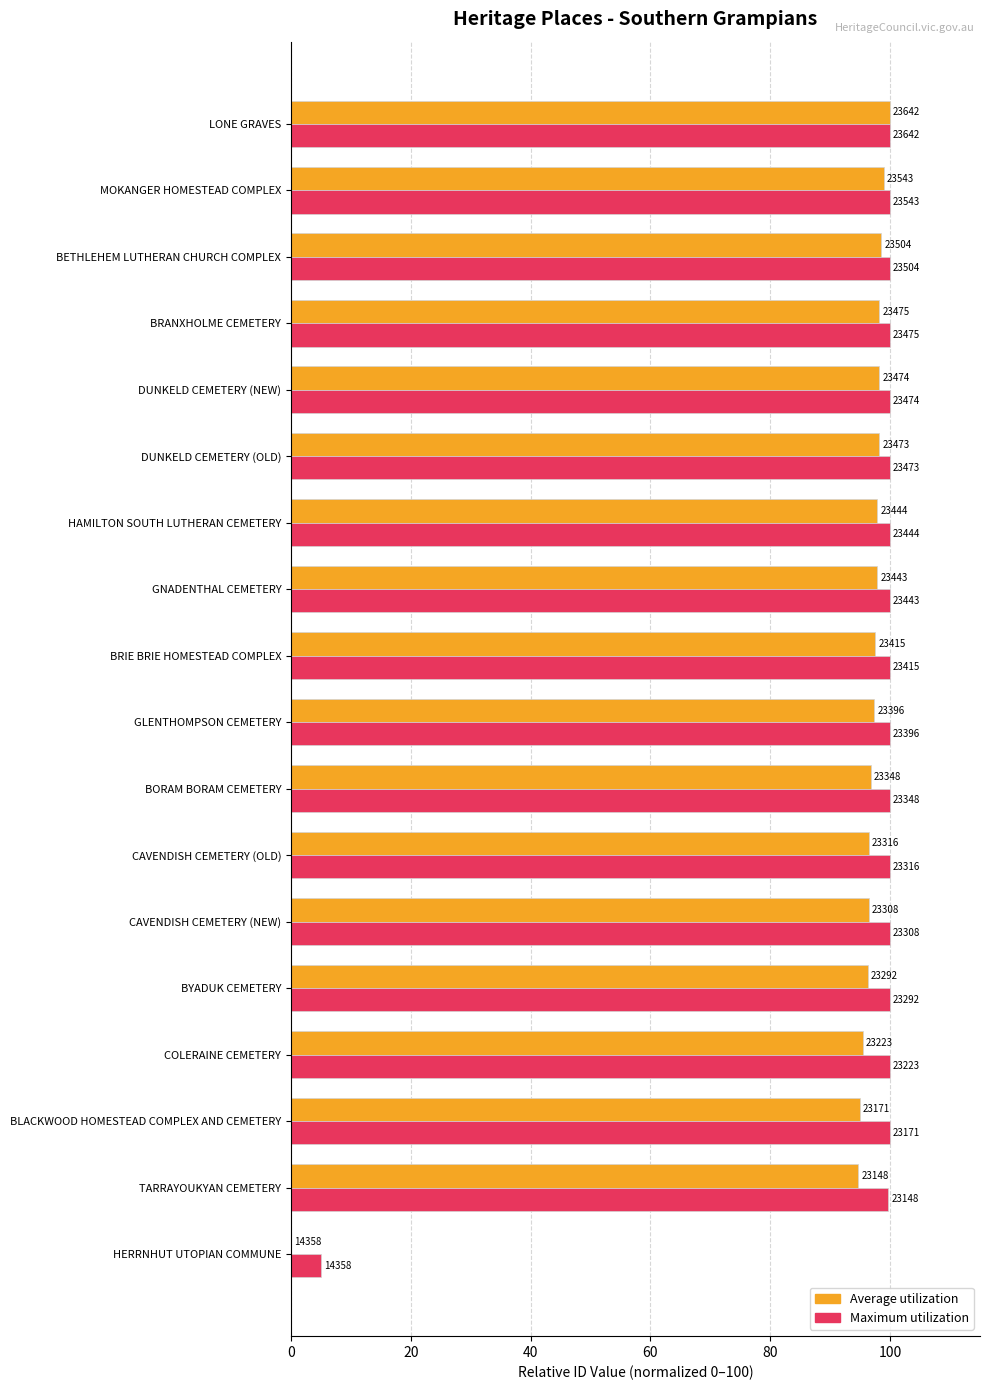

What are all the series names shown in the legend?

Average utilization, Maximum utilization